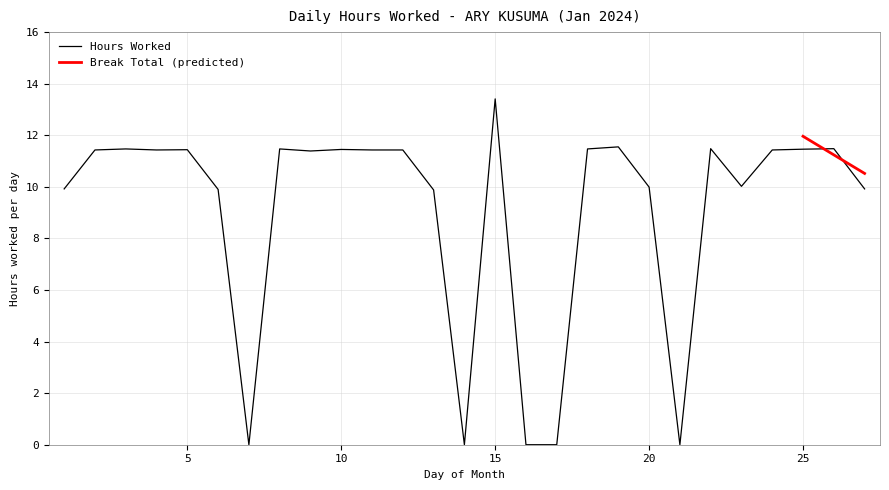

What is the sum of the values at 27 and 4?

21.4